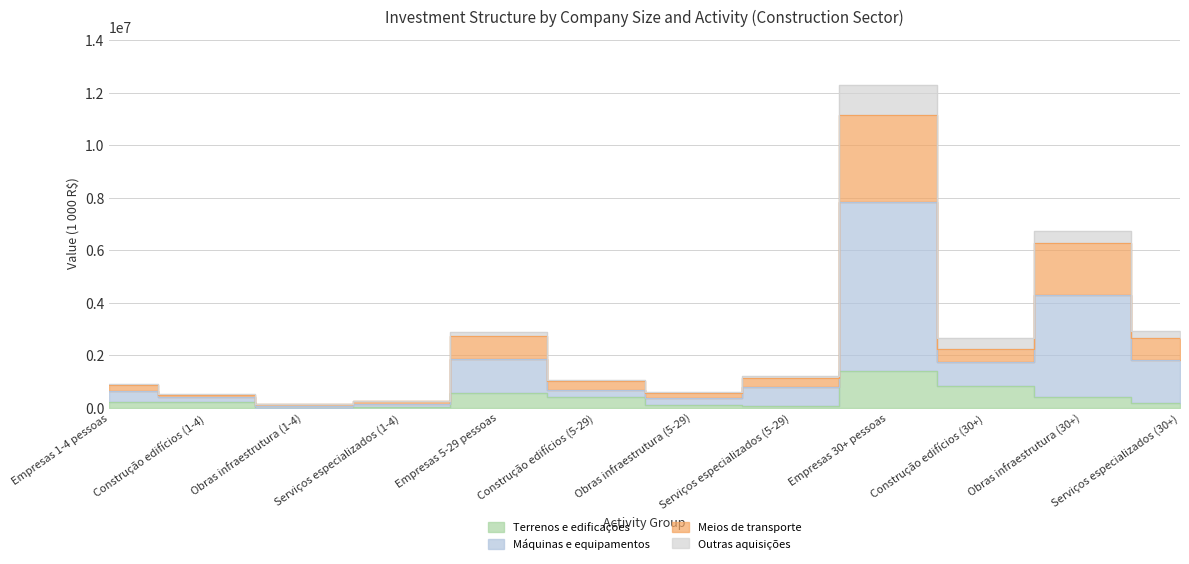

What is the average value of the Terrenos e edificações series?

366311